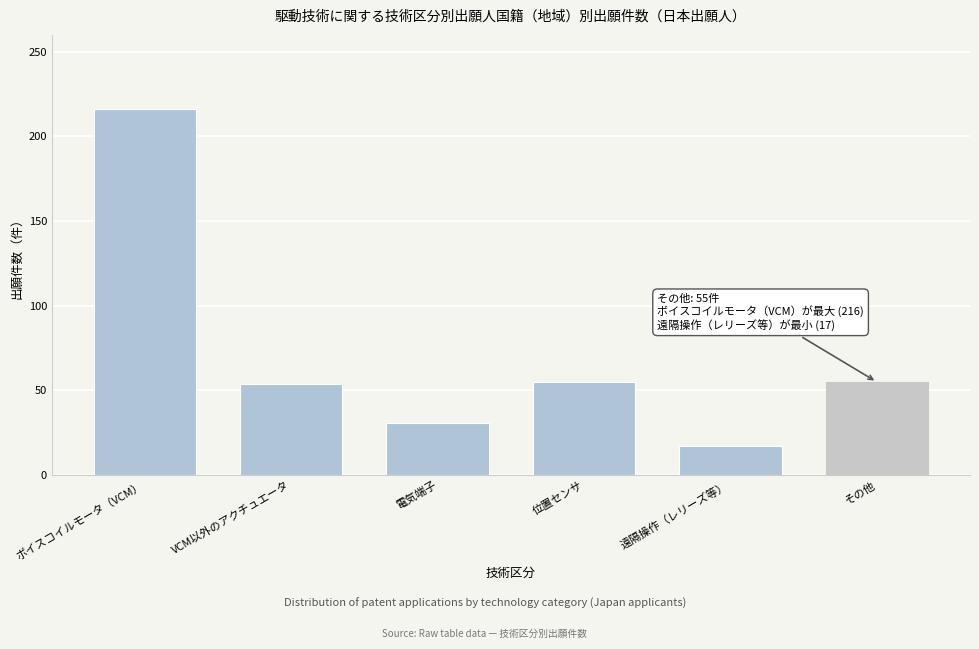

True or false: the data shows 216 at ボイスコイルモータ（VCM）.

True